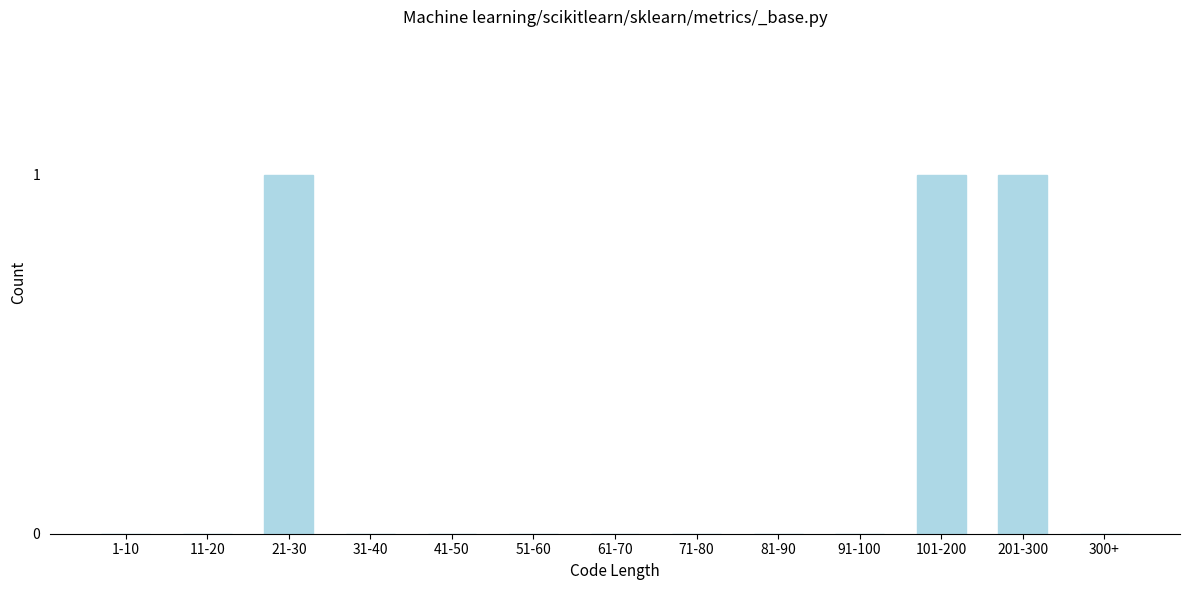

Reading right to left, extract all data points from this chart.

300+=0	201-300=1	101-200=1	91-100=0	81-90=0	71-80=0	61-70=0	51-60=0	41-50=0	31-40=0	21-30=1	11-20=0	1-10=0